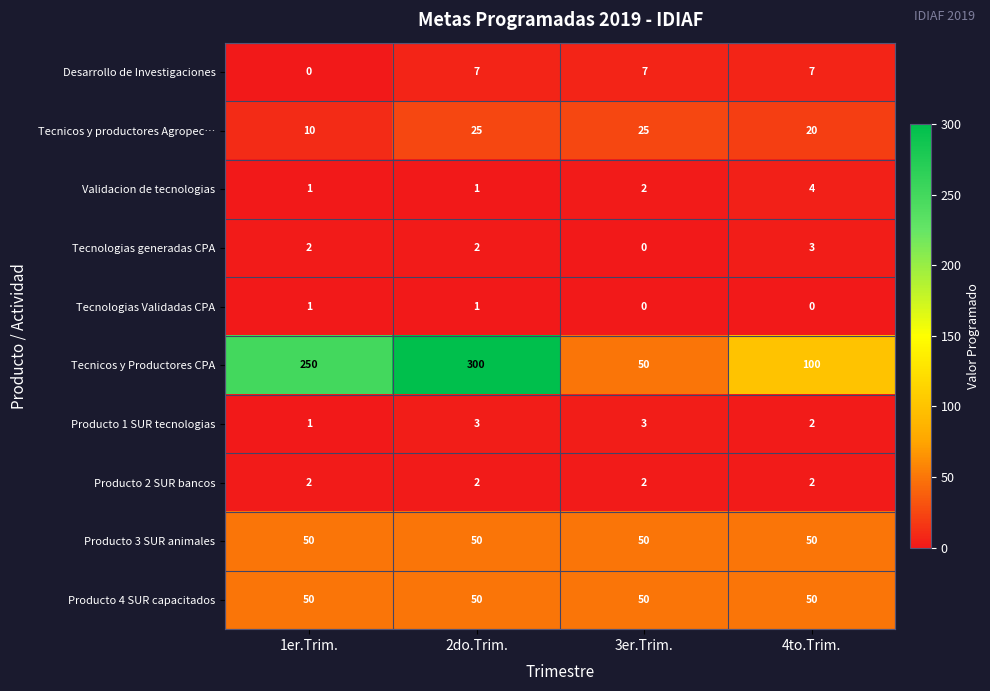

True or false: Tecnicos y productores Agropec… has a value of 28 at 4to.Trim..

False